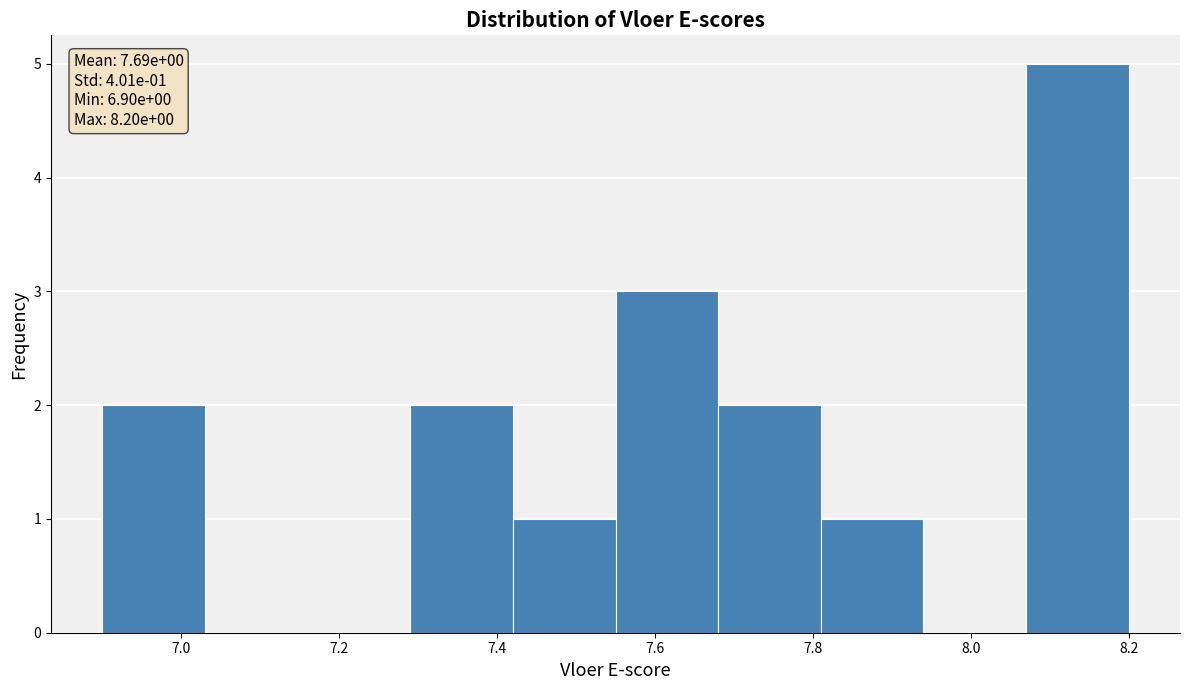

Over which range of the x-axis is the bar tallest?

8.07 to 8.20